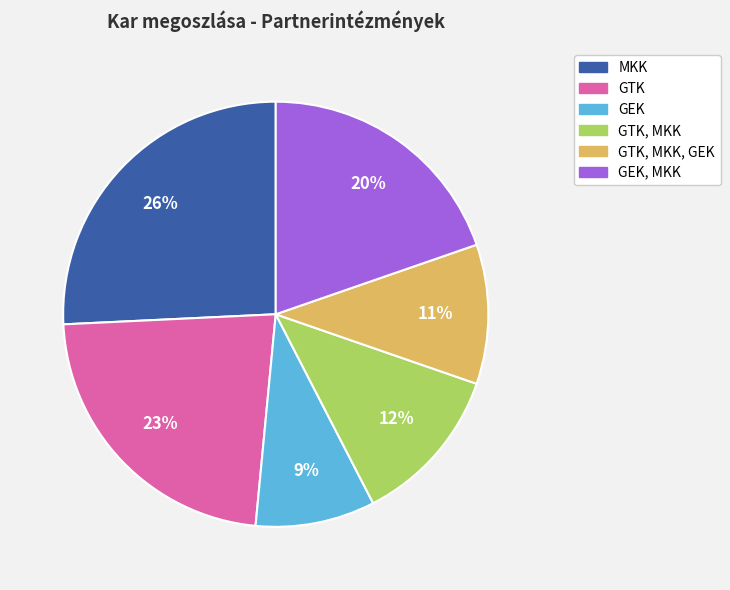

Does any single category account for the majority?

No